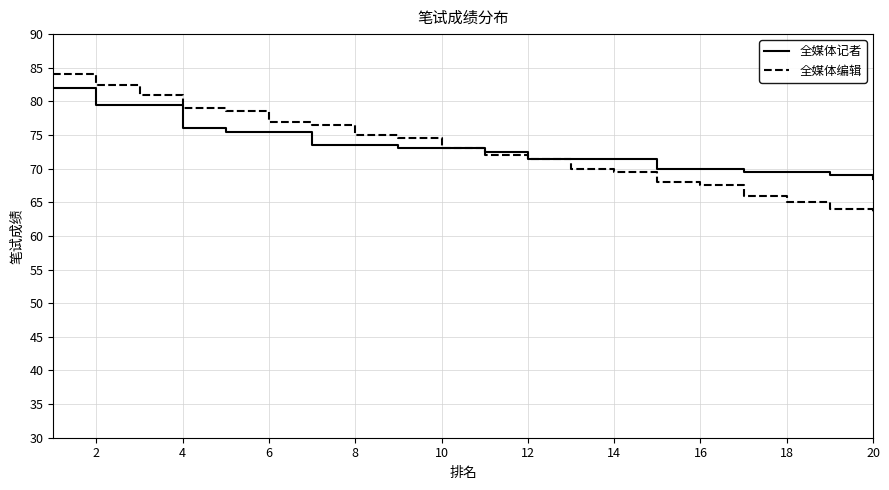

Reading left to right, transcribe all the data shown in this chart.

全媒体记者: 82.0	79.5	79.5	76.0	75.5	75.5	73.5	73.5	73.0	73.0	72.5	71.5	71.5	71.5	70.0	70.0	69.5	69.5	69.0	68.5
全媒体编辑: 84.0	82.5	81.0	79.0	78.5	77.0	76.5	75.0	74.5	73.0	72.0	71.5	70.0	69.5	68.0	67.5	66.0	65.0	64.0	63.5